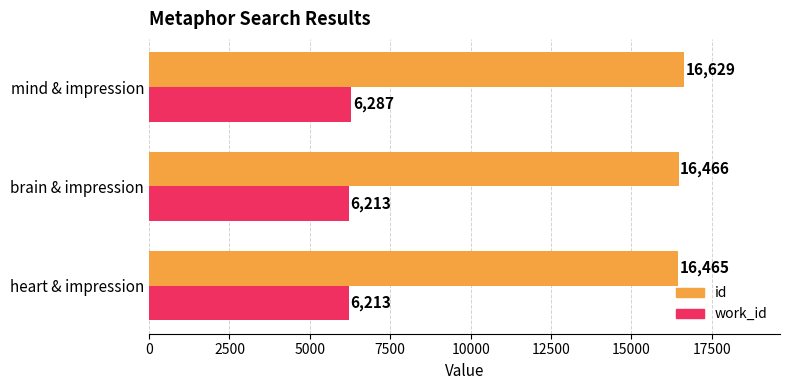

What is the difference between the maximum and minimum values in the id series?

164